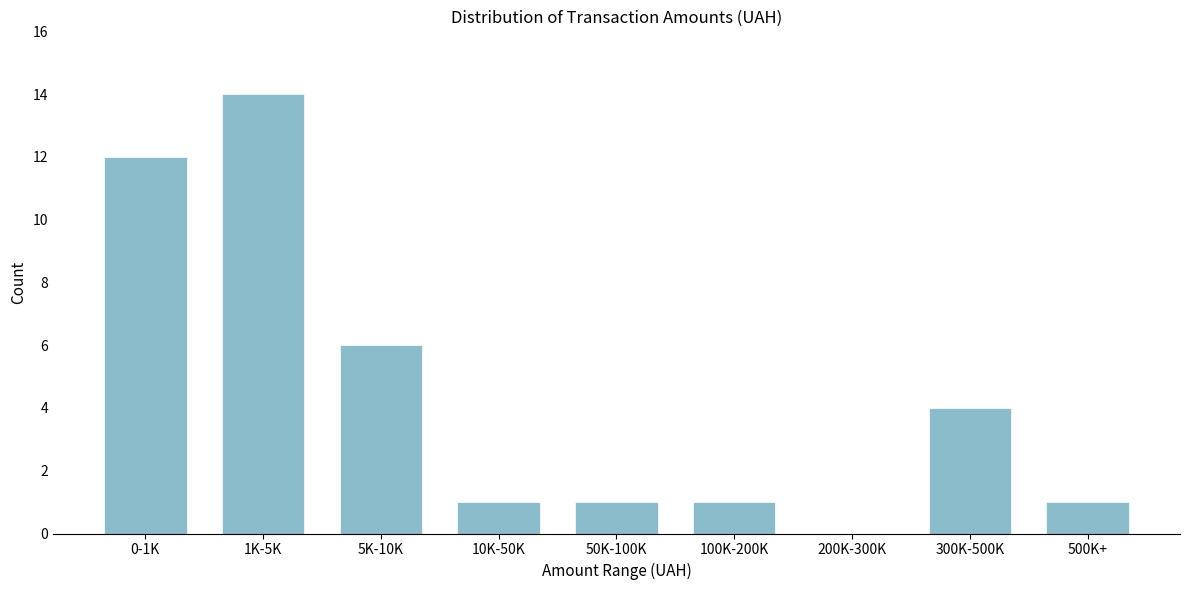

Reading left to right, transcribe all the data shown in this chart.

0-1K=12	1K-5K=14	5K-10K=6	10K-50K=1	50K-100K=1	100K-200K=1	200K-300K=0	300K-500K=4	500K+=1